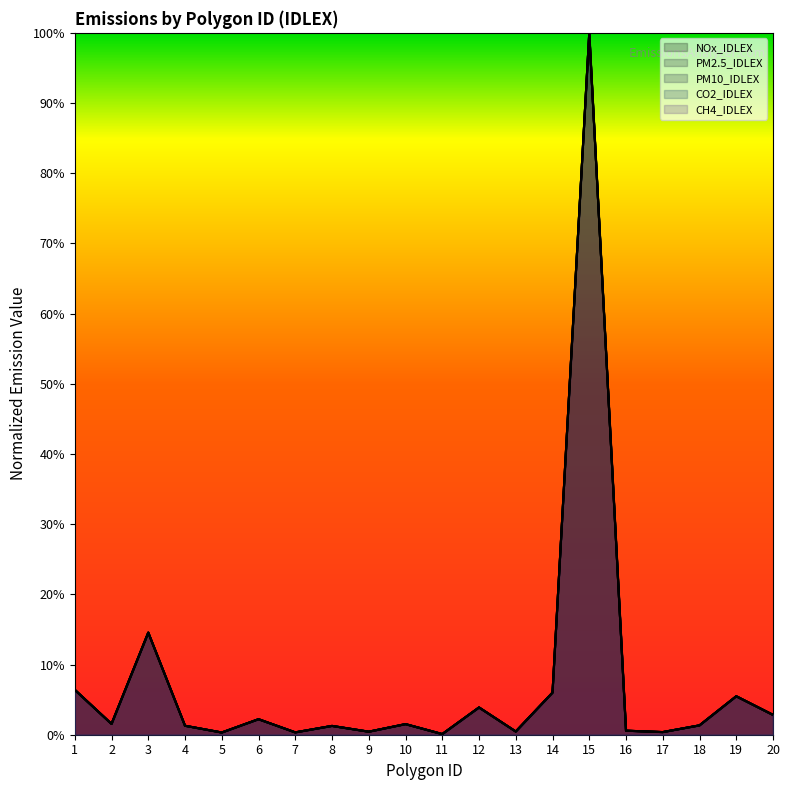

True or false: PM10_IDLEX has a value of 0.0 at 16.

True